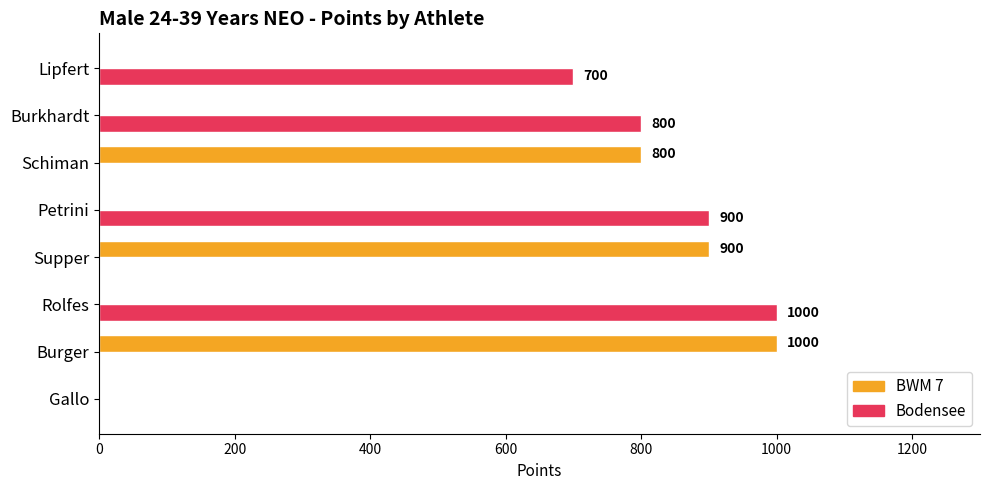

What is the maximum value for Bodensee?

1000